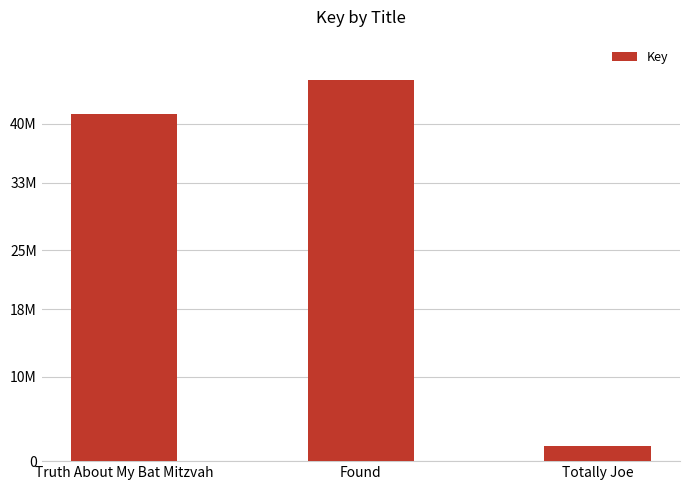

Rank the categories by value from highest to lowest.

Found, Truth About My Bat Mitzvah, Totally Joe